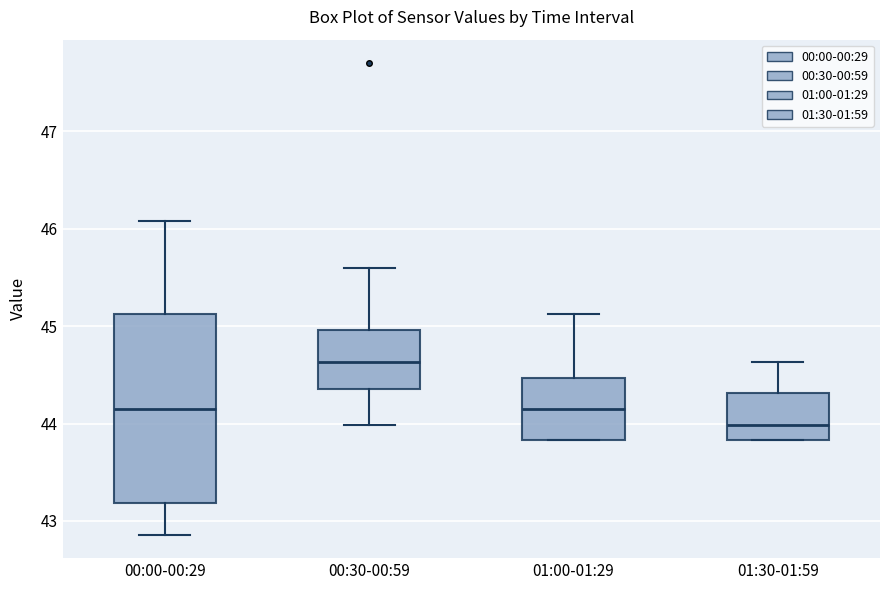

Which box's median line is the lowest?

01:30-01:59